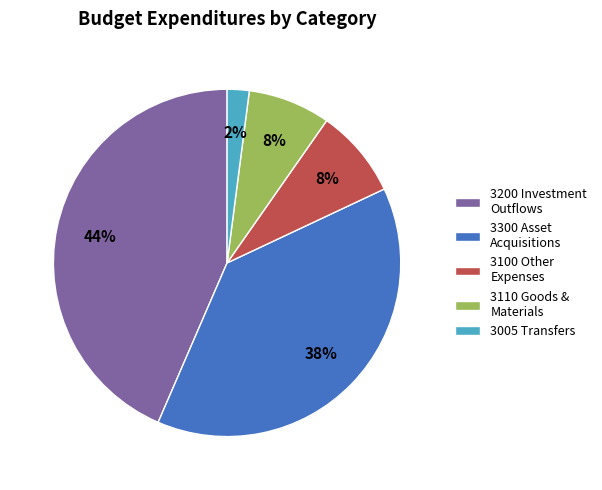

To the nearest percent, what is the average slice percentage?

20%